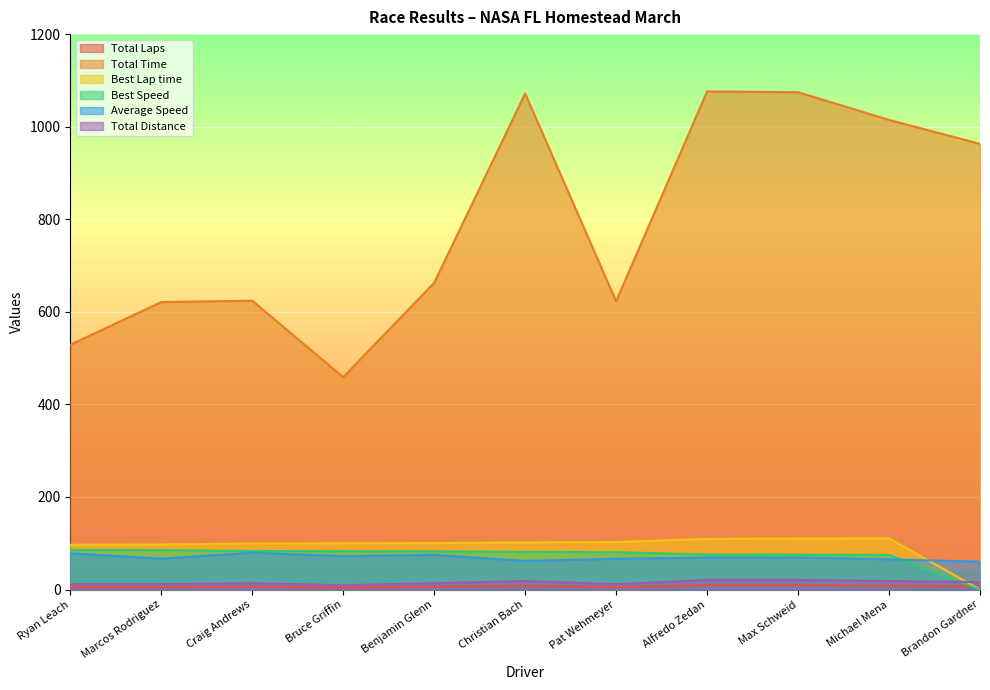

What is the spread (max minus min) of values at Max Schweid?

1065.5